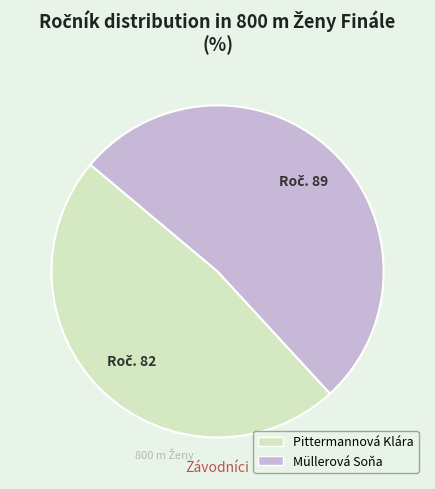

How many segments does this pie chart have?

2